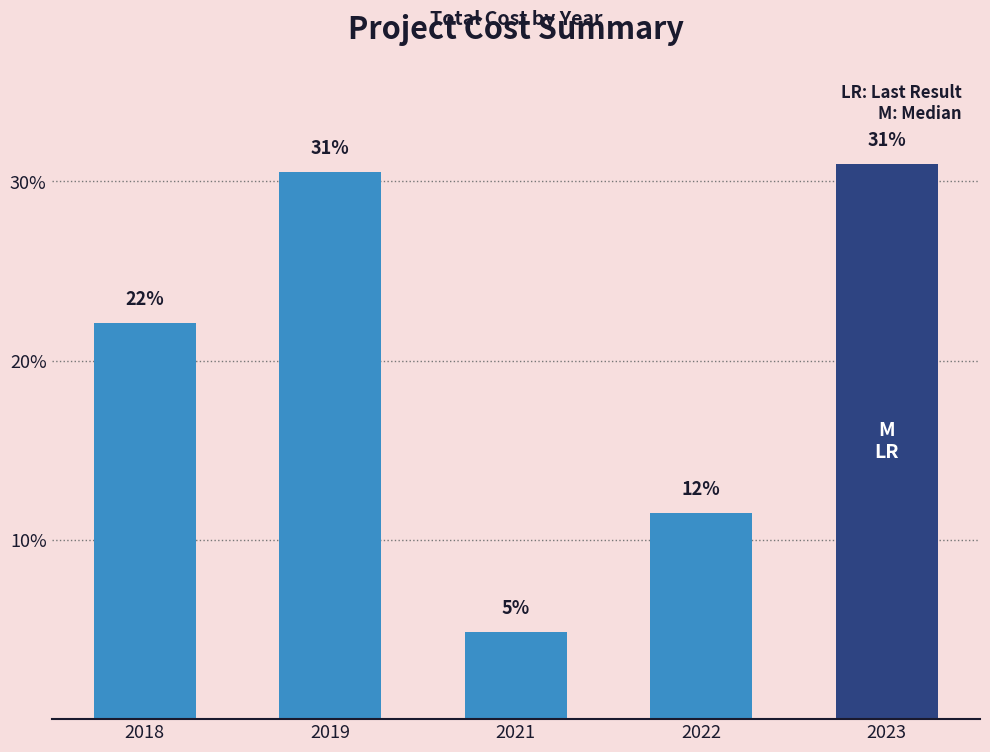

How many bars are there in total?

5